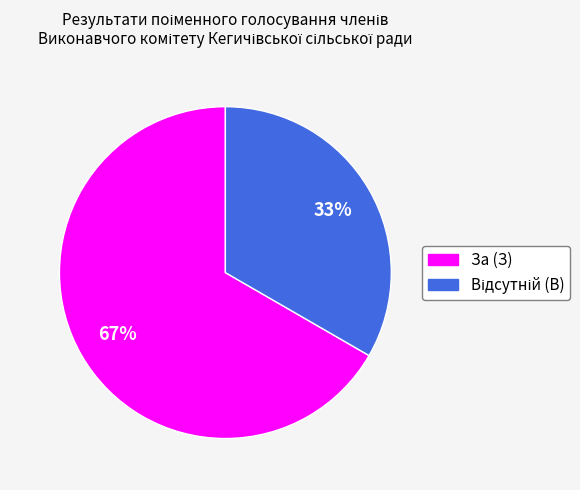

To the nearest percent, what is the average slice percentage?

50%